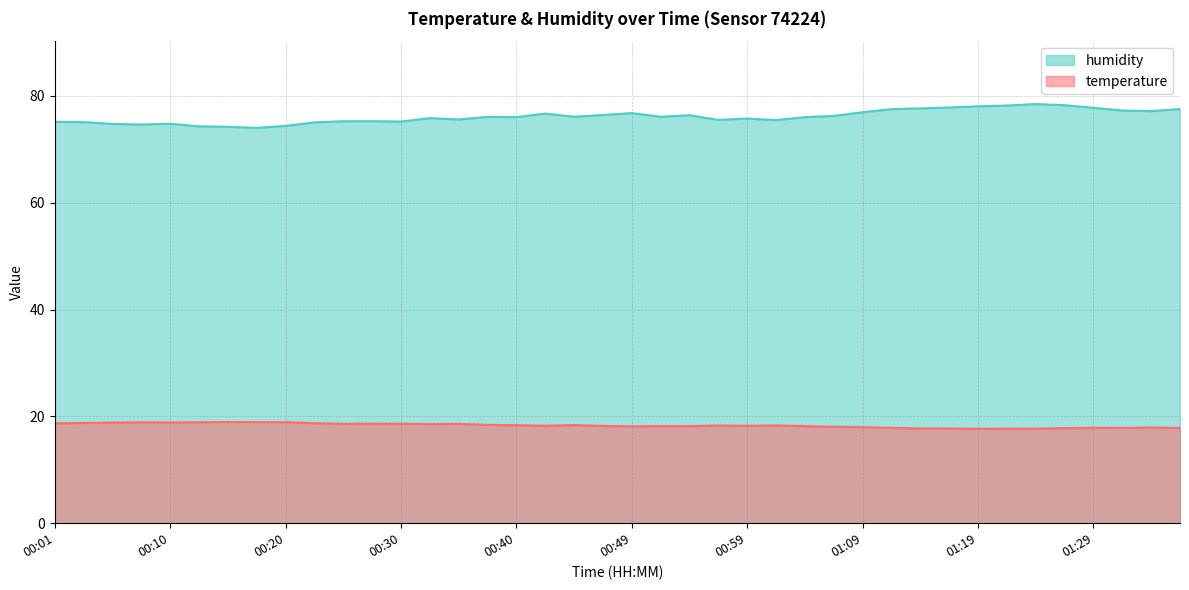

What is the difference between the humidity values at 00:28 and 00:10?

0.5